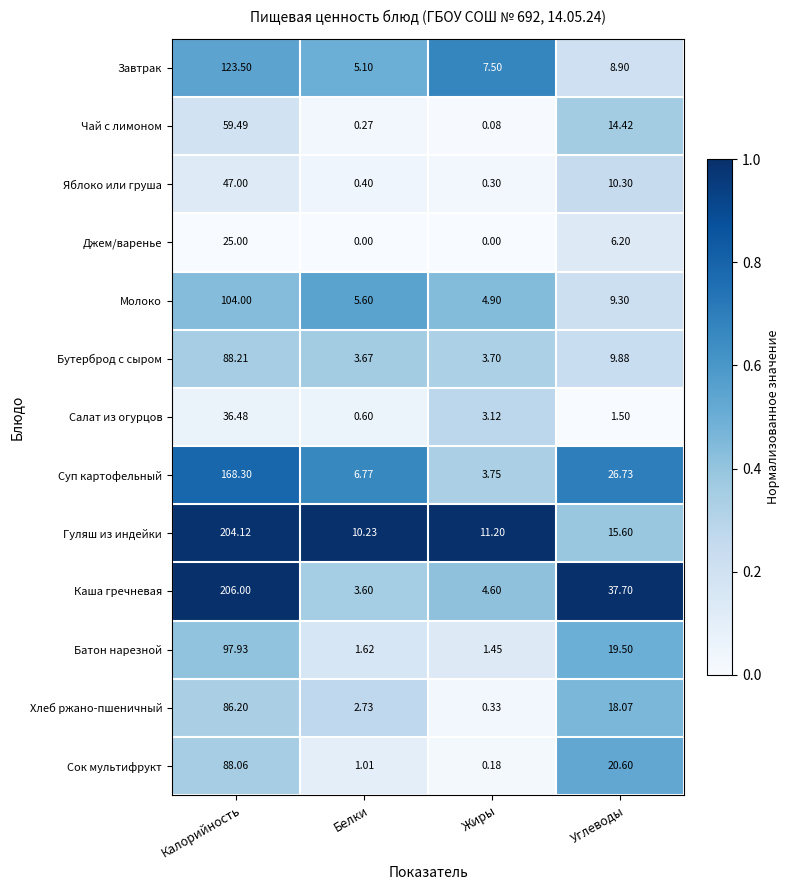

Rank the series at Калорийность from highest to lowest value.

Каша гречневая, Гуляш из индейки, Суп картофельный, Завтрак, Молоко, Батон нарезной, Бутерброд с сыром, Сок мультифрукт, Хлеб ржано-пшеничный, Чай с лимоном, Яблоко или груша, Салат из огурцов, Джем/варенье